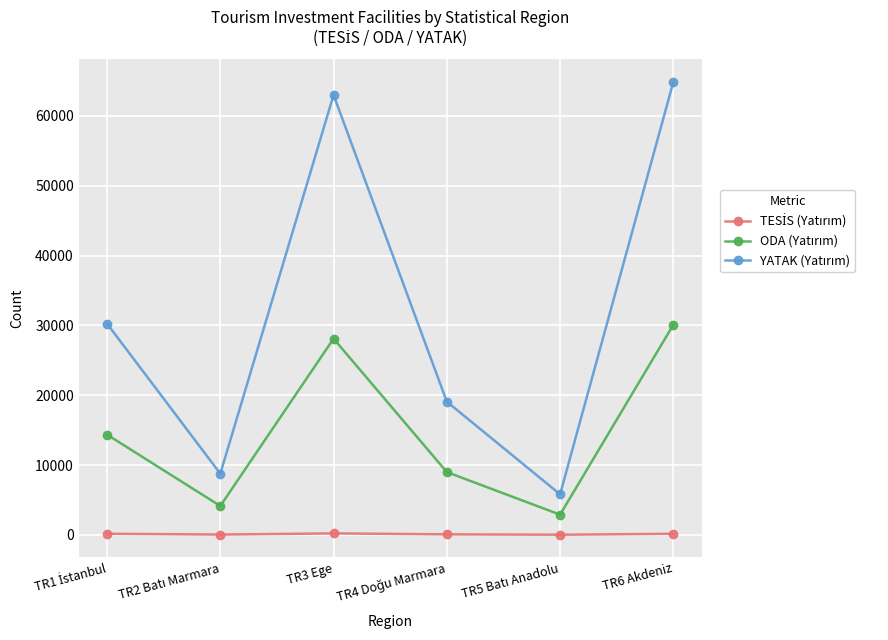

Which label corresponds to the largest value in the chart?

TR6 Akdeniz